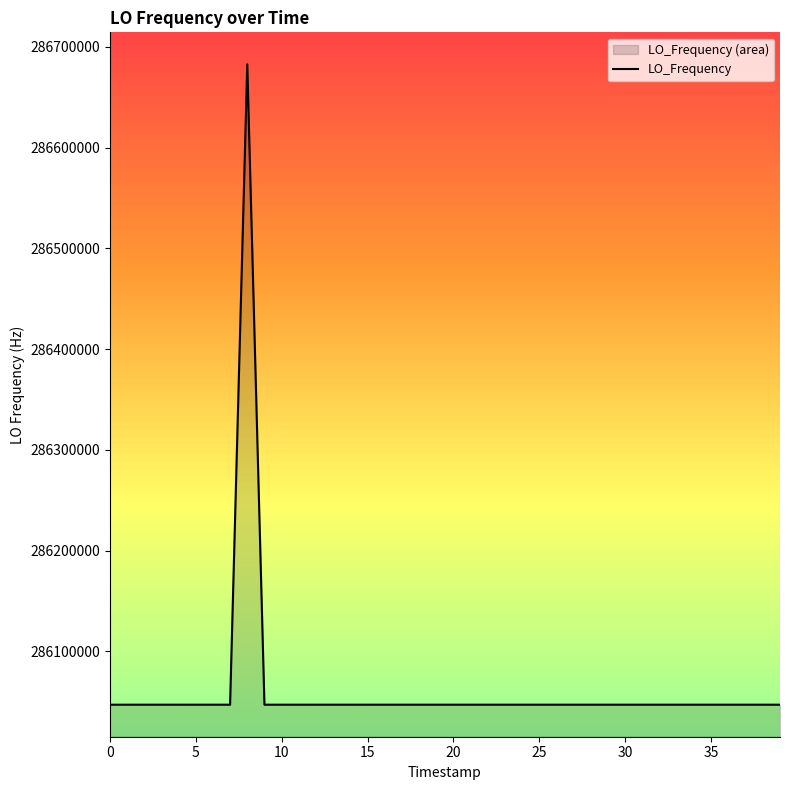

What is the sum of the values at 25 and 38?

572094003.6